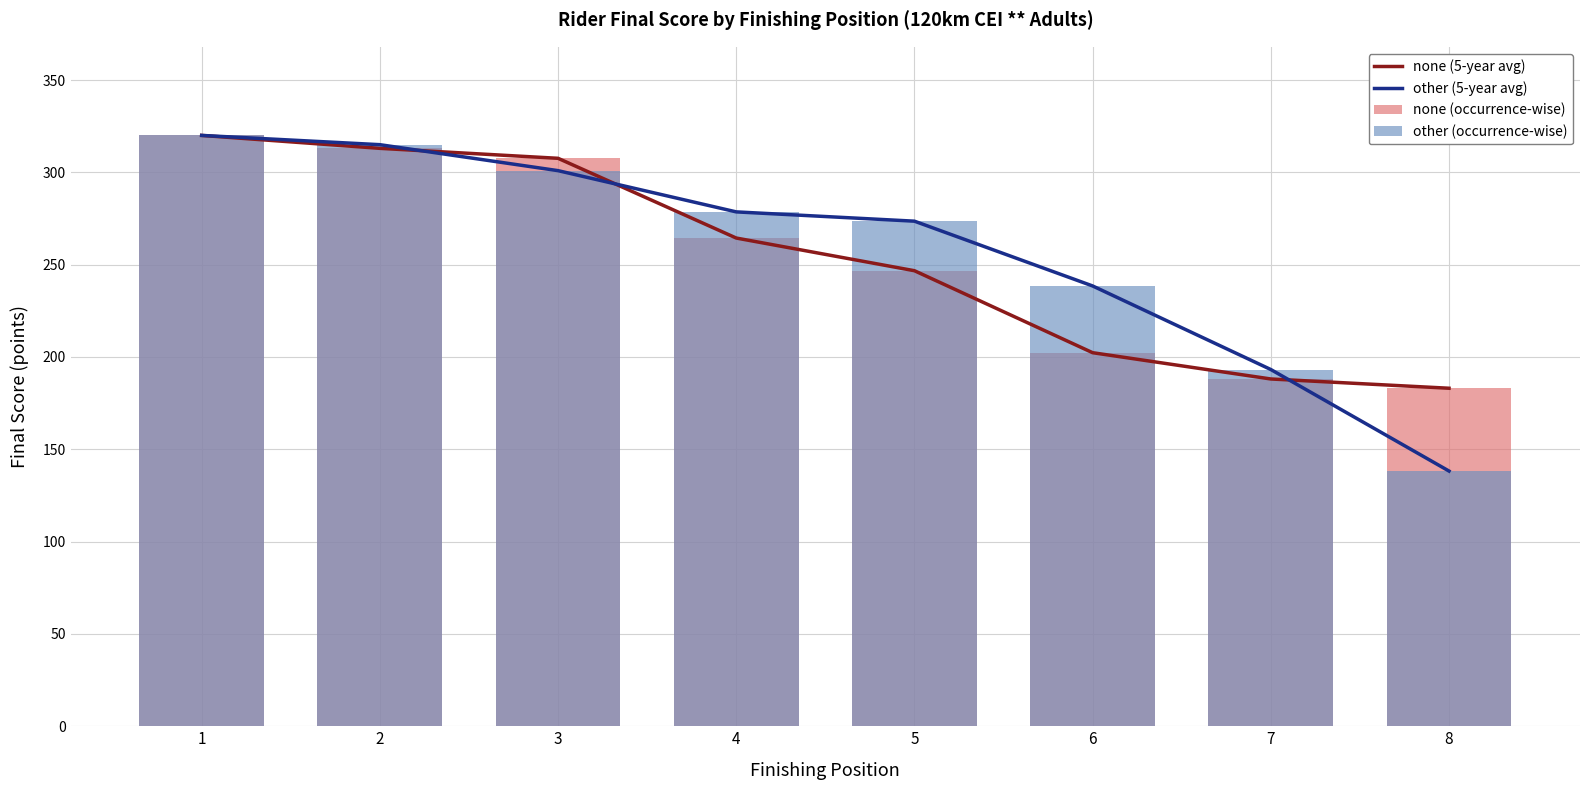

Reading right to left, transcribe all the data shown in this chart.

none (5-year avg): 183.1	188.1	202.3	246.7	264.4	307.6	313.0	320.0
other (5-year avg): 138.2	193.2	238.5	273.6	278.6	300.9	315.0	320.0
none (occurrence-wise): 183.1	188.1	202.3	246.7	264.4	307.6	313.0	320.0
other (occurrence-wise): 138.2	193.2	238.5	273.6	278.6	300.9	315.0	320.0